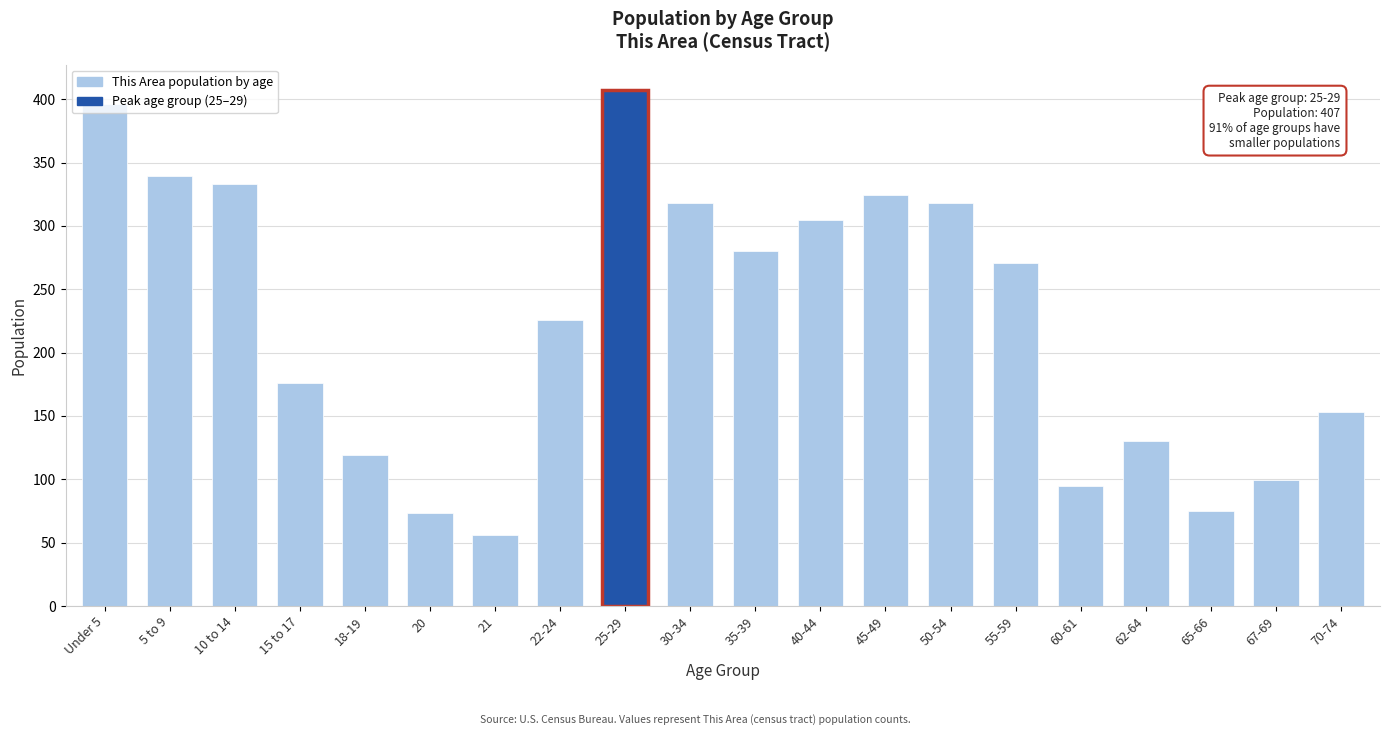

What is the change in value from 10 to 14 to 22-24?

-107